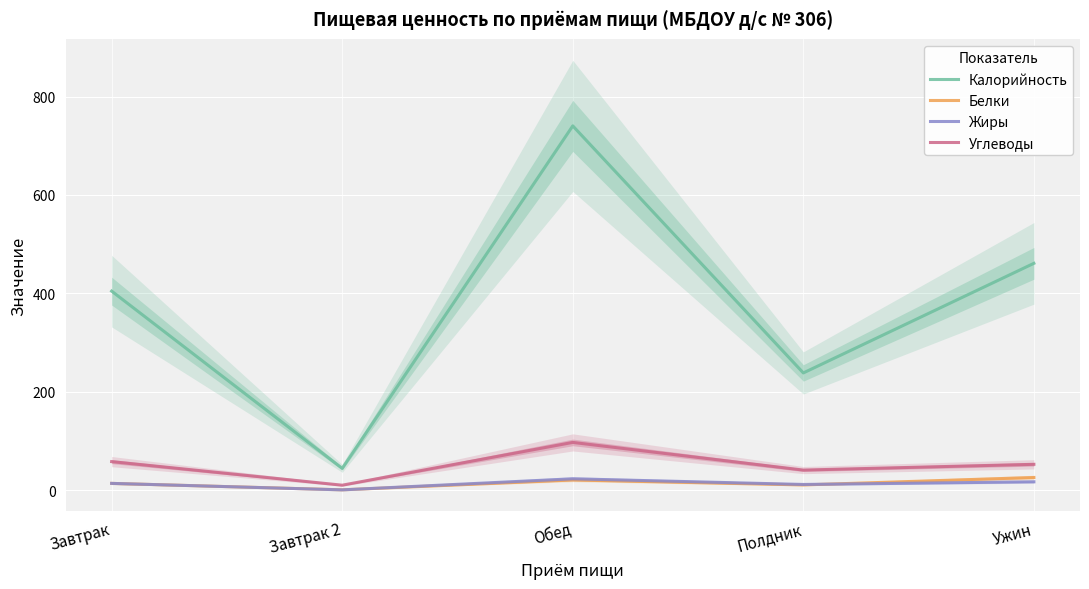

True or false: Углеводы has more than 1 points higher than both neighbors.

False